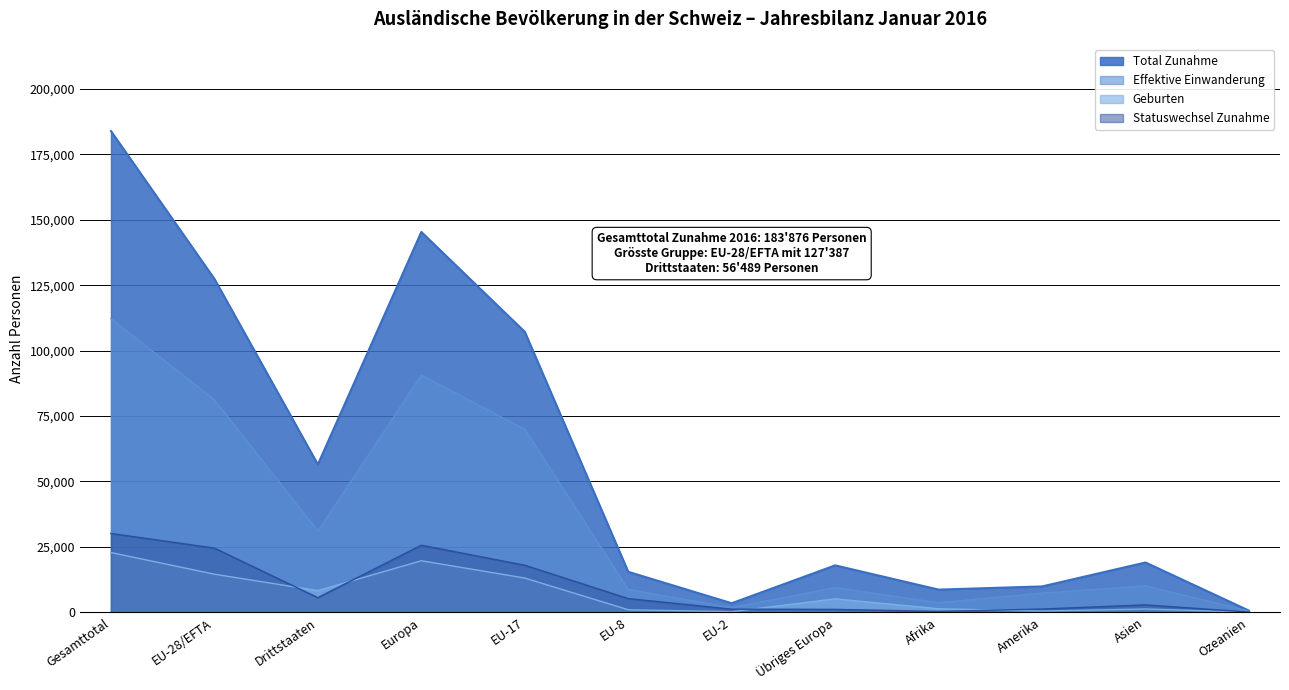

Reading right to left, transcribe all the data shown in this chart.

Bestand Ende Monat: Ozeanien=36	Asien=1256	Amerika=466	Afrika=1353	Übriges Europa=5134	EU-2=236	EU-8=974	EU-17=13087	Europa=19693	Drittstaaten=8271	EU-28/EFTA=14559	Gesamttotal=22830
Bestand Ende Monat Vorjahr: Ozeanien=634	Asien=19028	Amerika=9881	Afrika=8669	Übriges Europa=17930	EU-2=3463	EU-8=15465	EU-17=107175	Europa=145317	Drittstaaten=56489	EU-28/EFTA=127387	Gesamttotal=183876
Total Zunahme: Ozeanien=472	Asien=10082	Amerika=7347	Afrika=3648	Übriges Europa=9424	EU-2=1784	EU-8=8746	EU-17=69941	Europa=90638	Drittstaaten=31038	EU-28/EFTA=81214	Gesamttotal=112252
Effektive Einwanderung: Ozeanien=90	Asien=2832	Amerika=1244	Afrika=327	Übriges Europa=1105	EU-2=1188	EU-8=5233	EU-17=17983	Europa=25630	Drittstaaten=5598	EU-28/EFTA=24525	Gesamttotal=30123